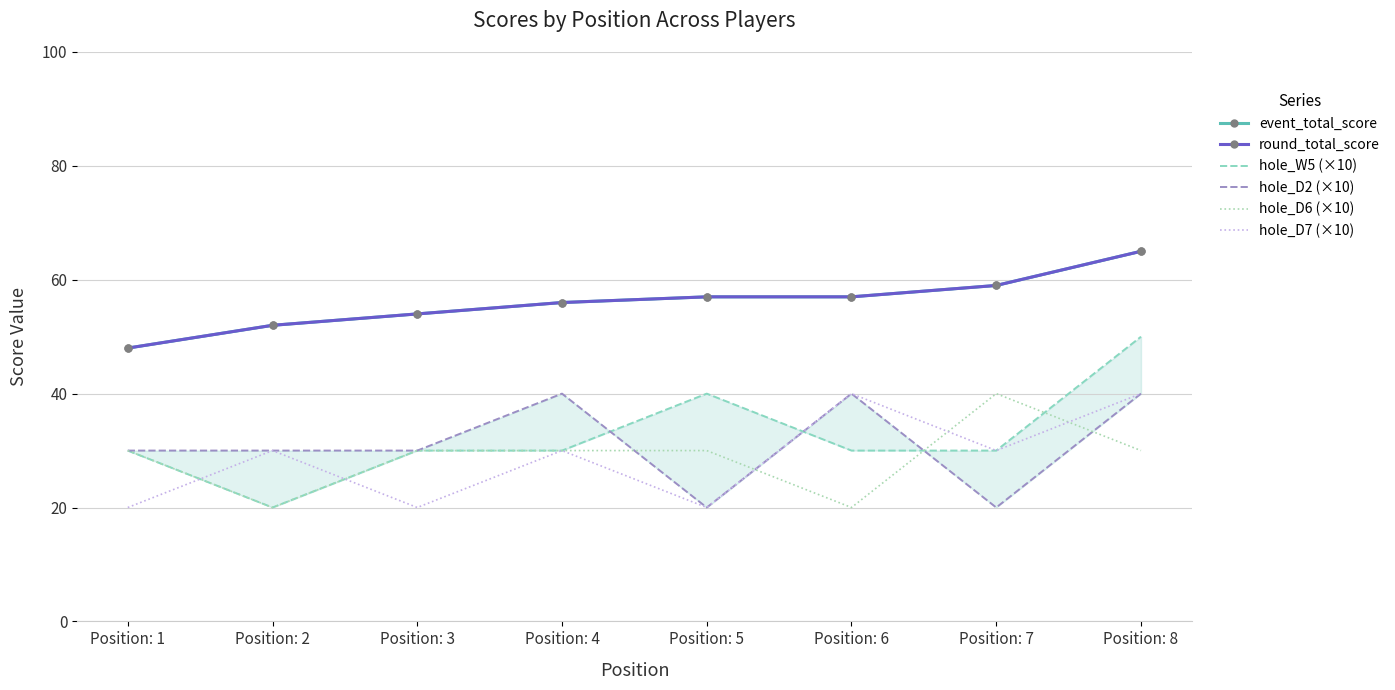

Is it true that event_total_score equals 27 at Position: 2?

False